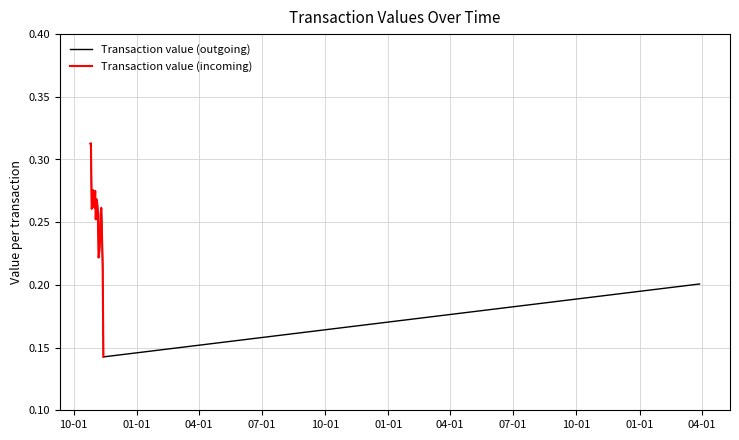

Is the value of Transaction value (incoming) at 10-01 greater than the value of Transaction value (outgoing) at 10-01?

No